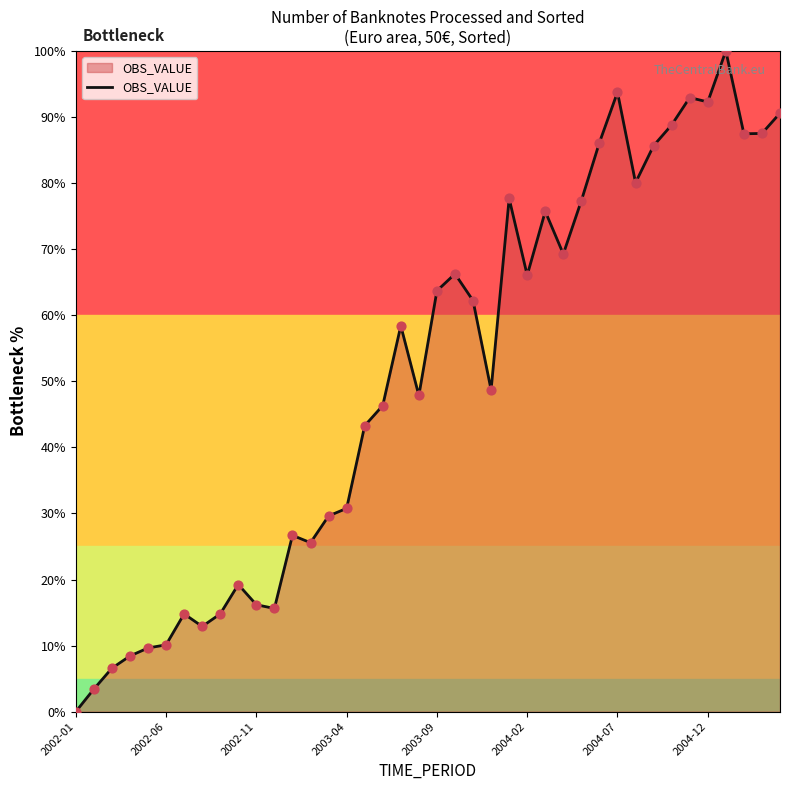

What is the greatest value displayed?

100.0